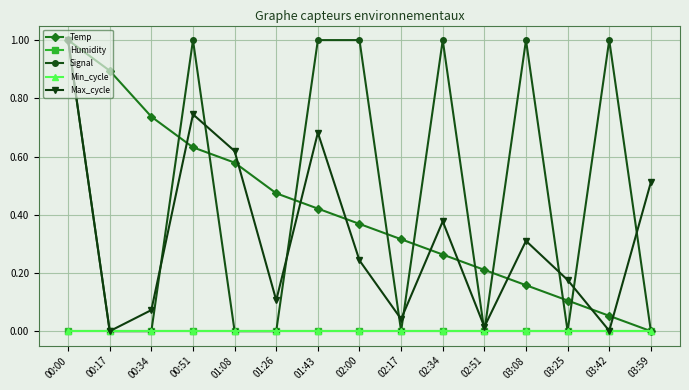

At 01:26, list the series in order from largest to smallest.

Temp, Max_cycle, Humidity, Signal, Min_cycle